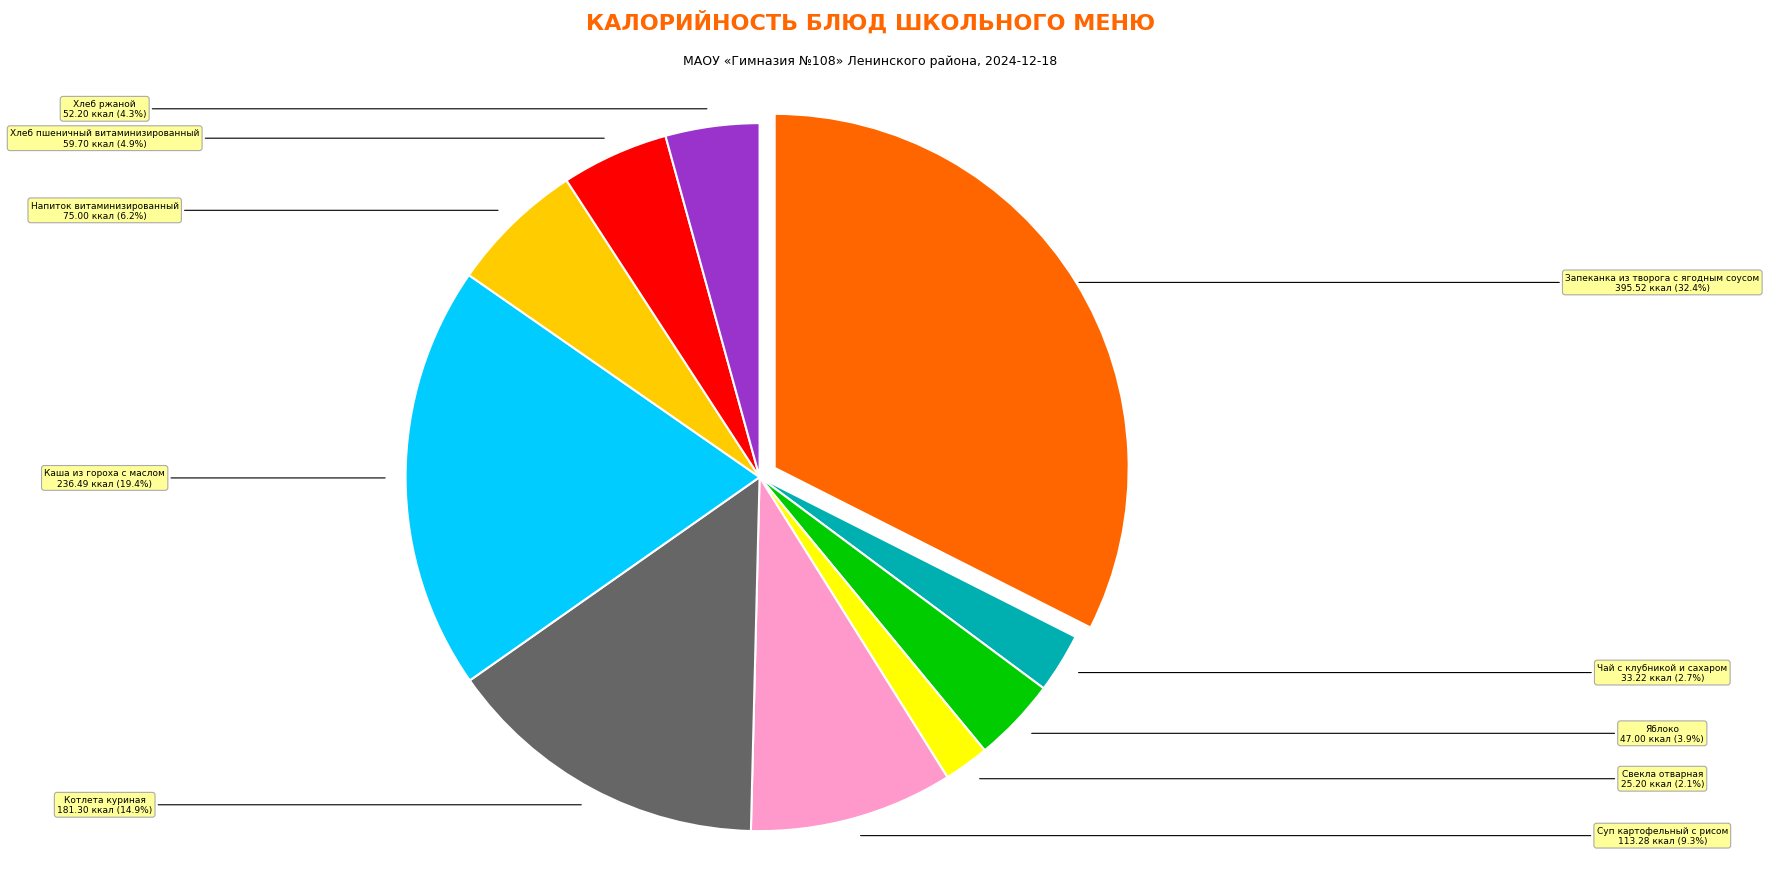

Does any single category account for the majority?

No